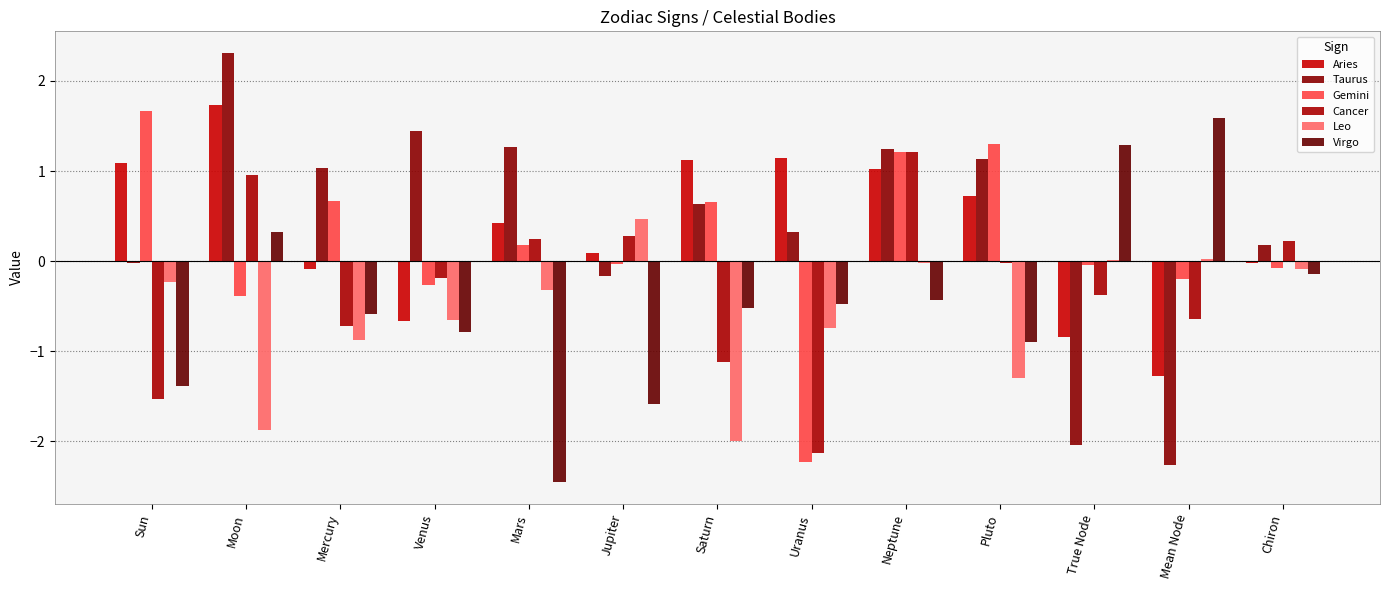

Does the chart contain stacked bars?

No